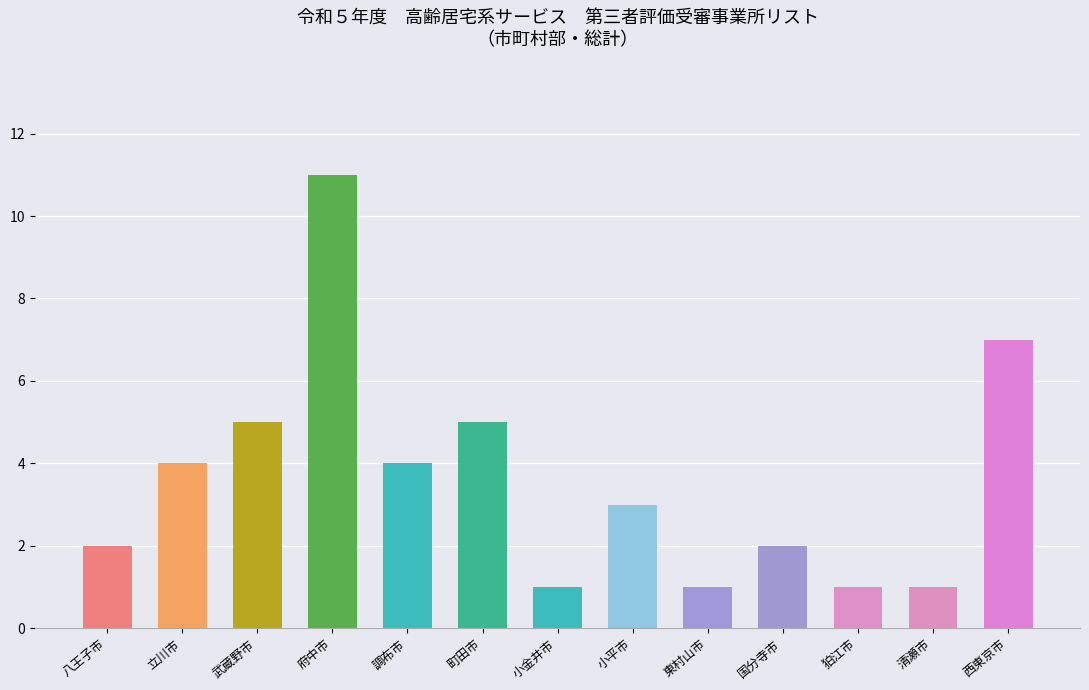

Count the values in the range 1 to 5.

11